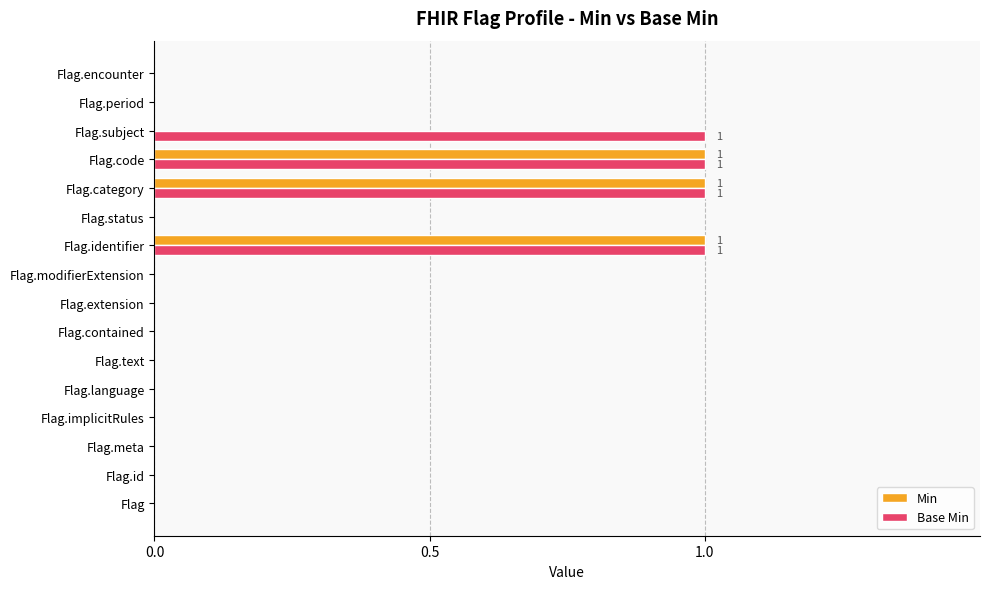

The value of Min at Flag.id is 0. True or false?

True